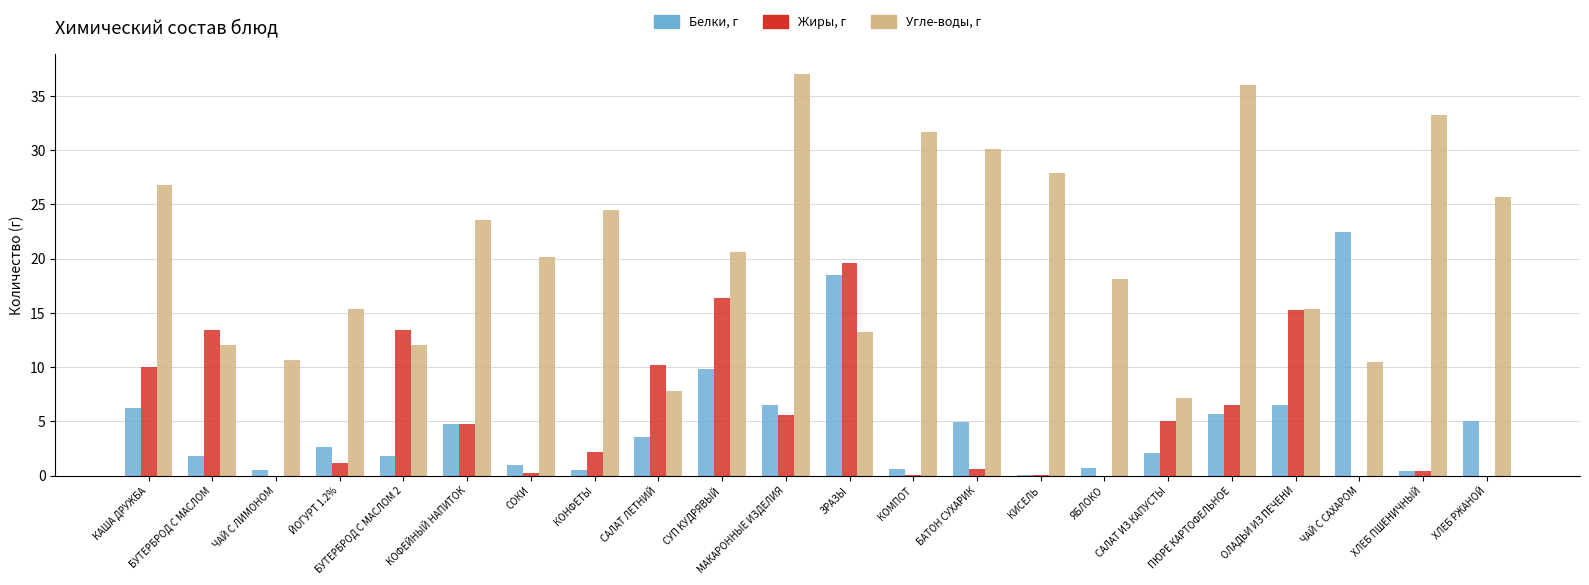

What is the sum of all Жиры, г values?

125.0